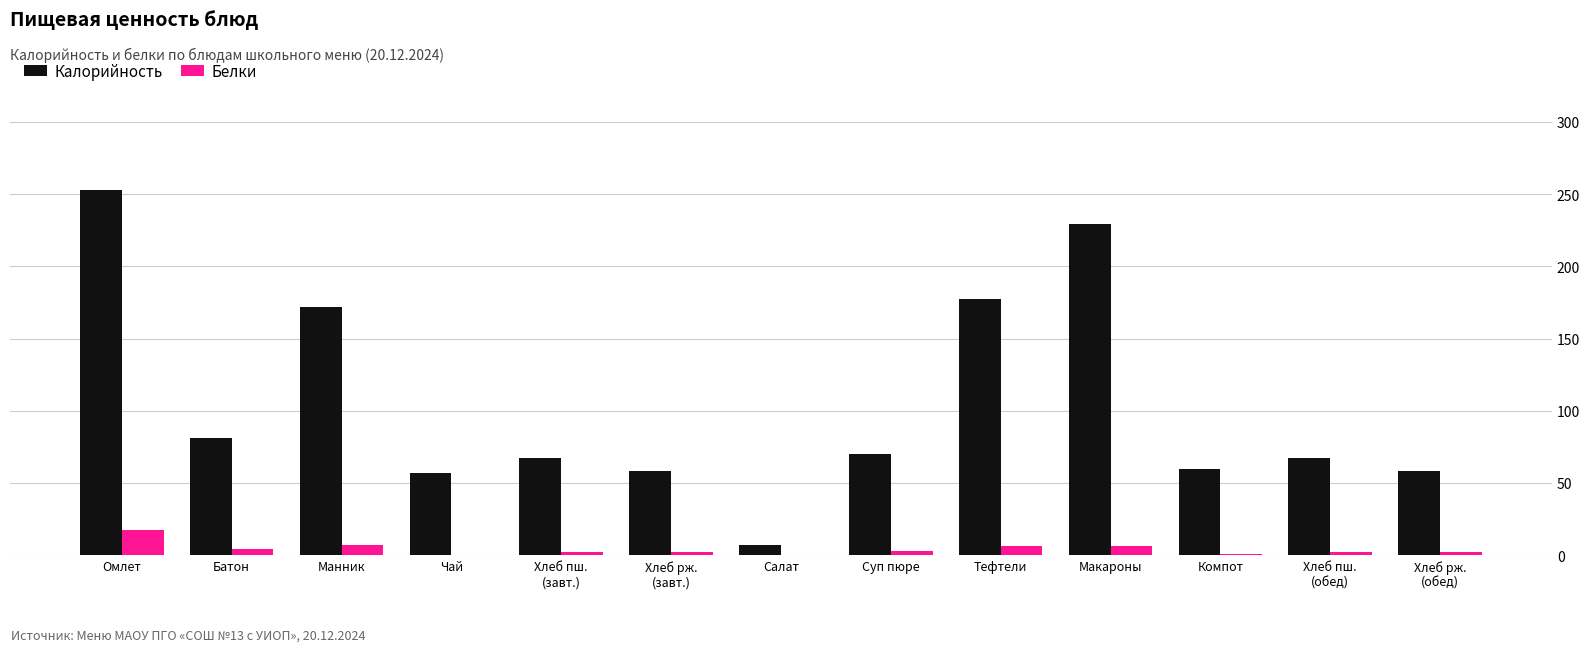

At which label does Калорийность reach its peak?

Омлет